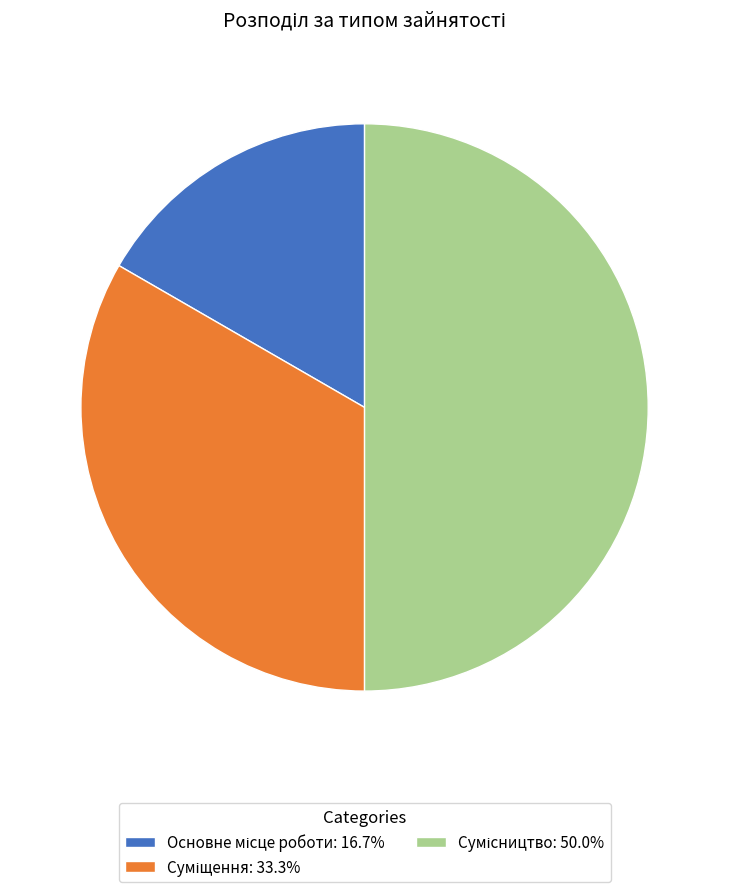

How many segments does this pie chart have?

3